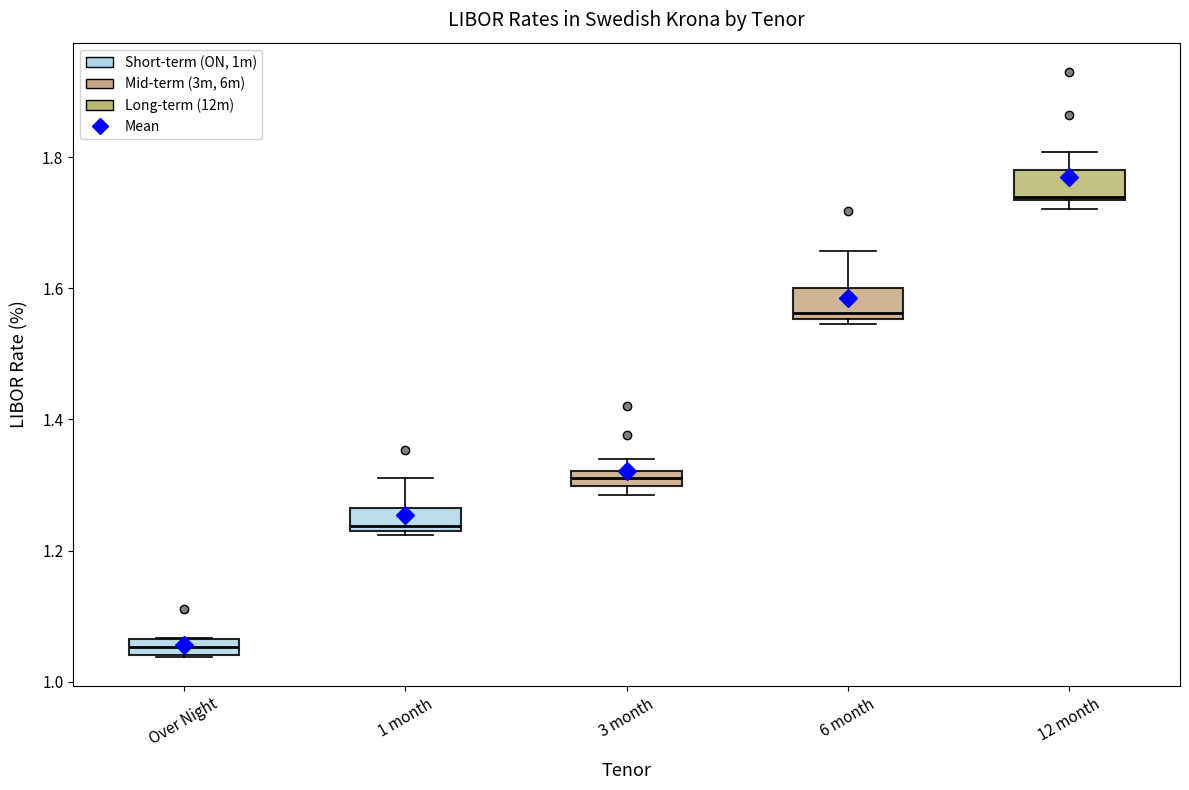

Where does the median line of the box for 1 month sit on the y-axis? The values are not printed on the chart, so give them approximately, as read against the axis.

1.24